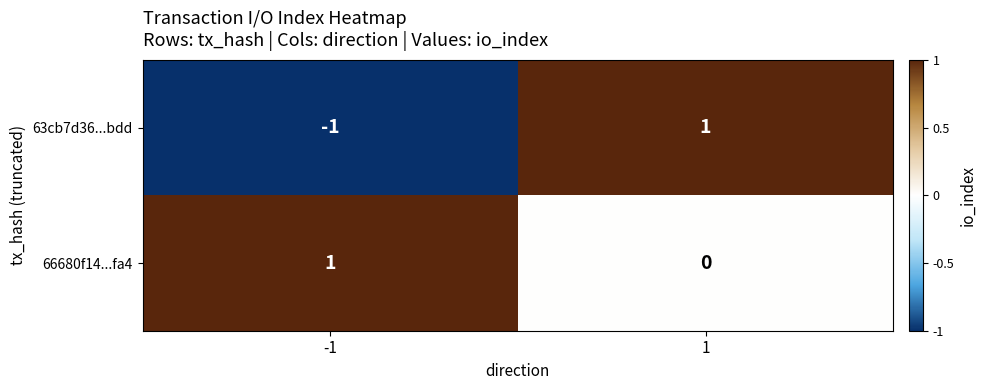

Which series has the widest spread of values?

63cb7d36...bdd